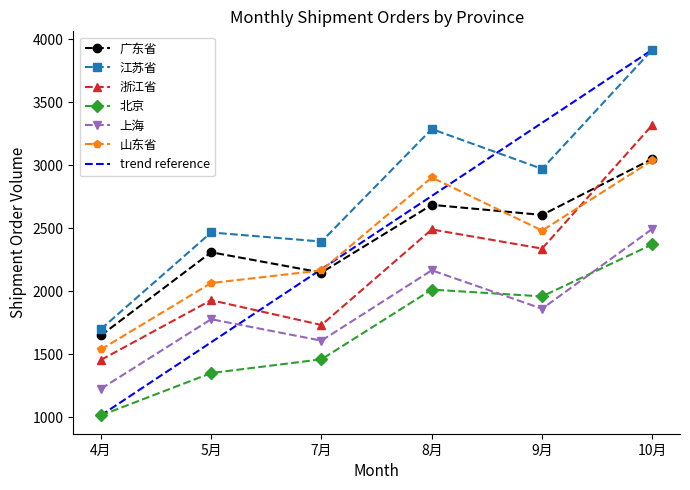

The value of 山东省 at 9月 is 3706. True or false?

False